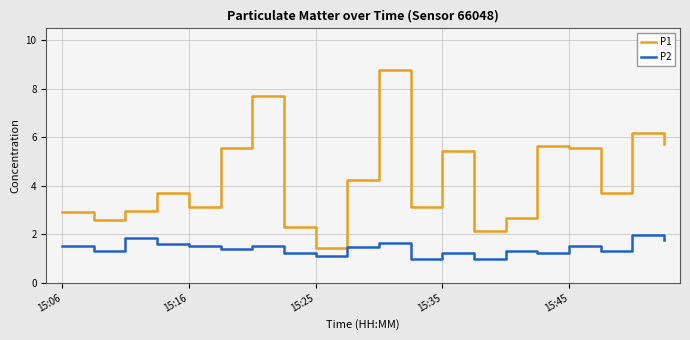

Which series has the widest spread of values?

P1